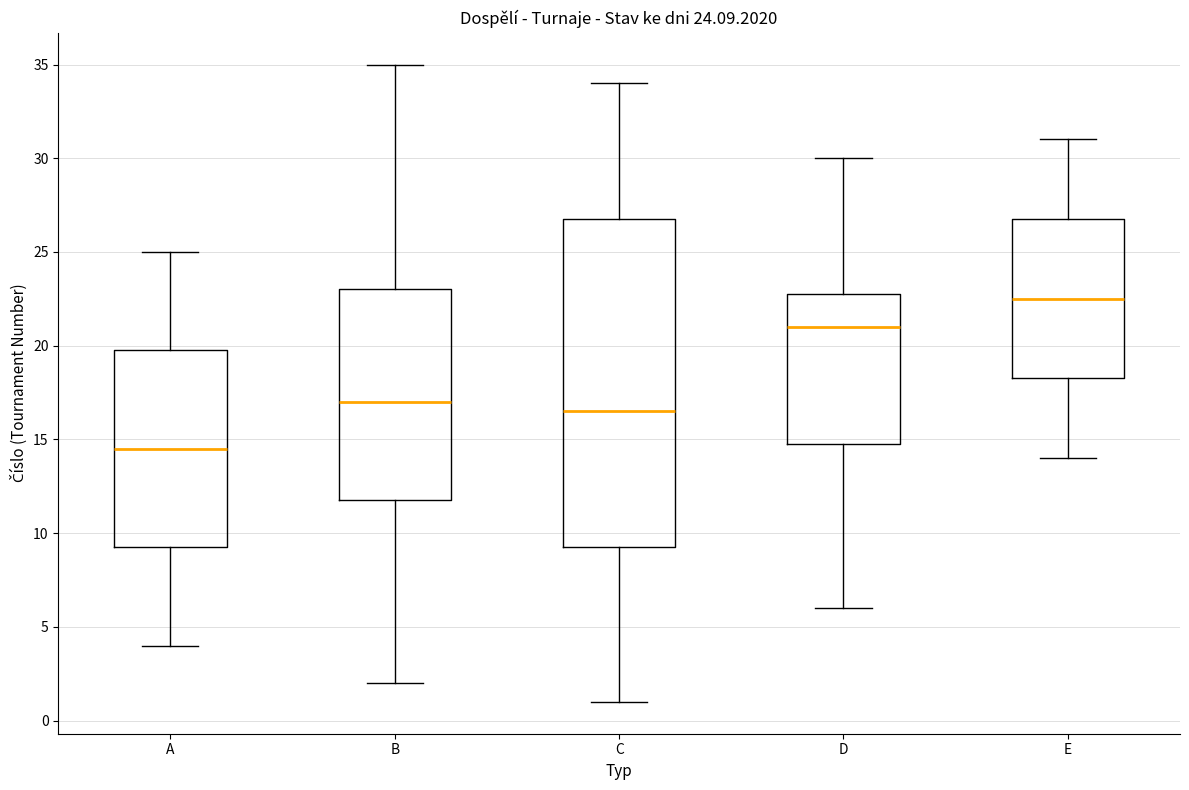

Which box has the highest median line?

E